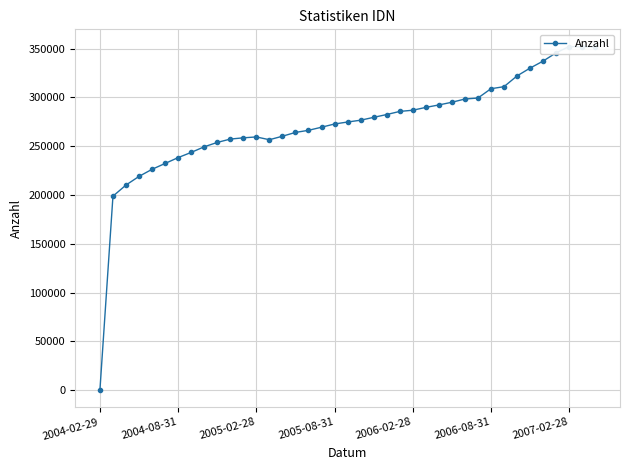

What is the change in value from 22 to 24?

+4431